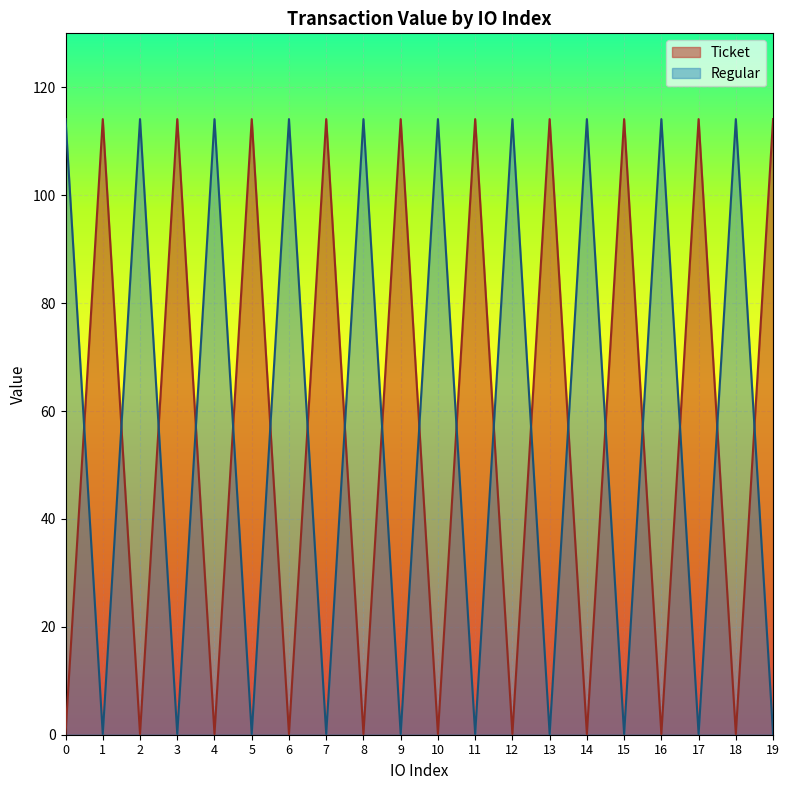

Which series ends up on top after the final intersection of Ticket and Regular?

Ticket